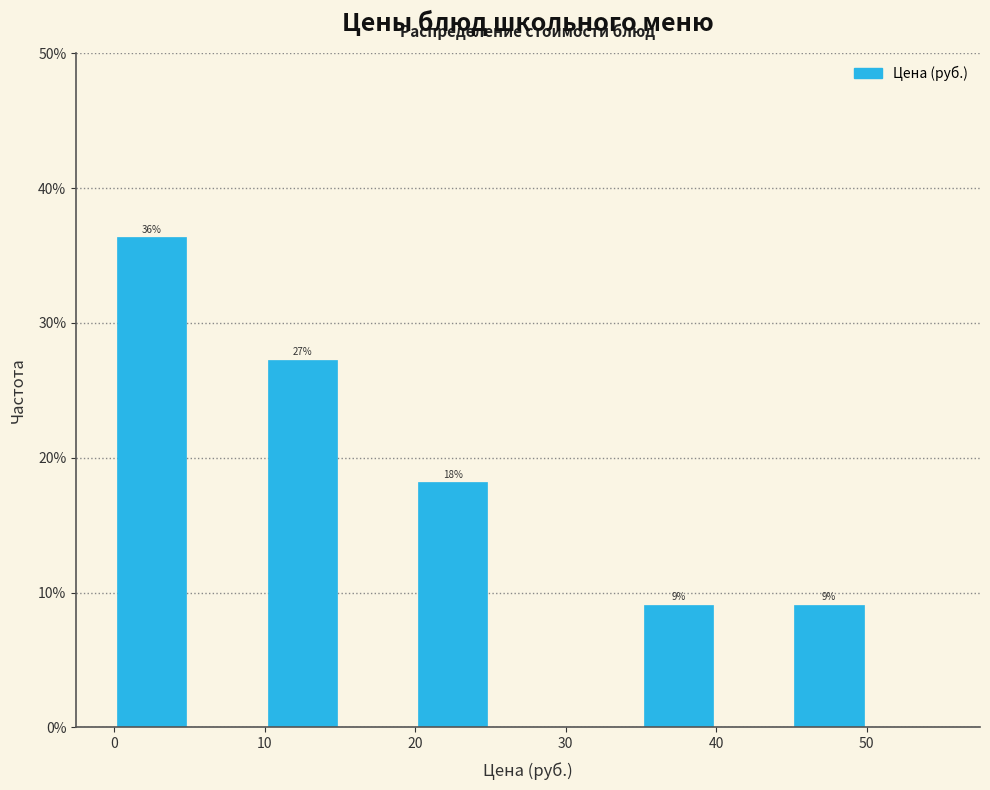

Over which range of the x-axis is the bar tallest?

0 to 5